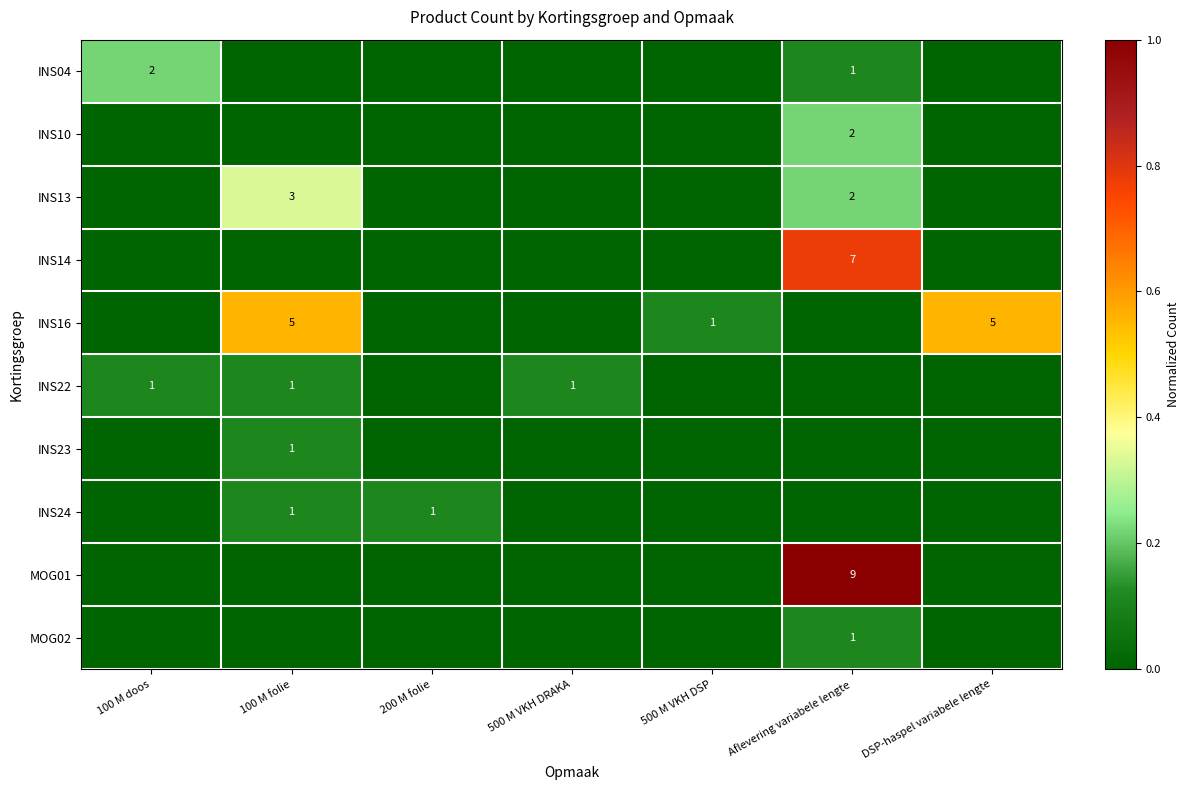

Between 100 M doos and 100 M folie, which series saw the biggest shift?

INS16